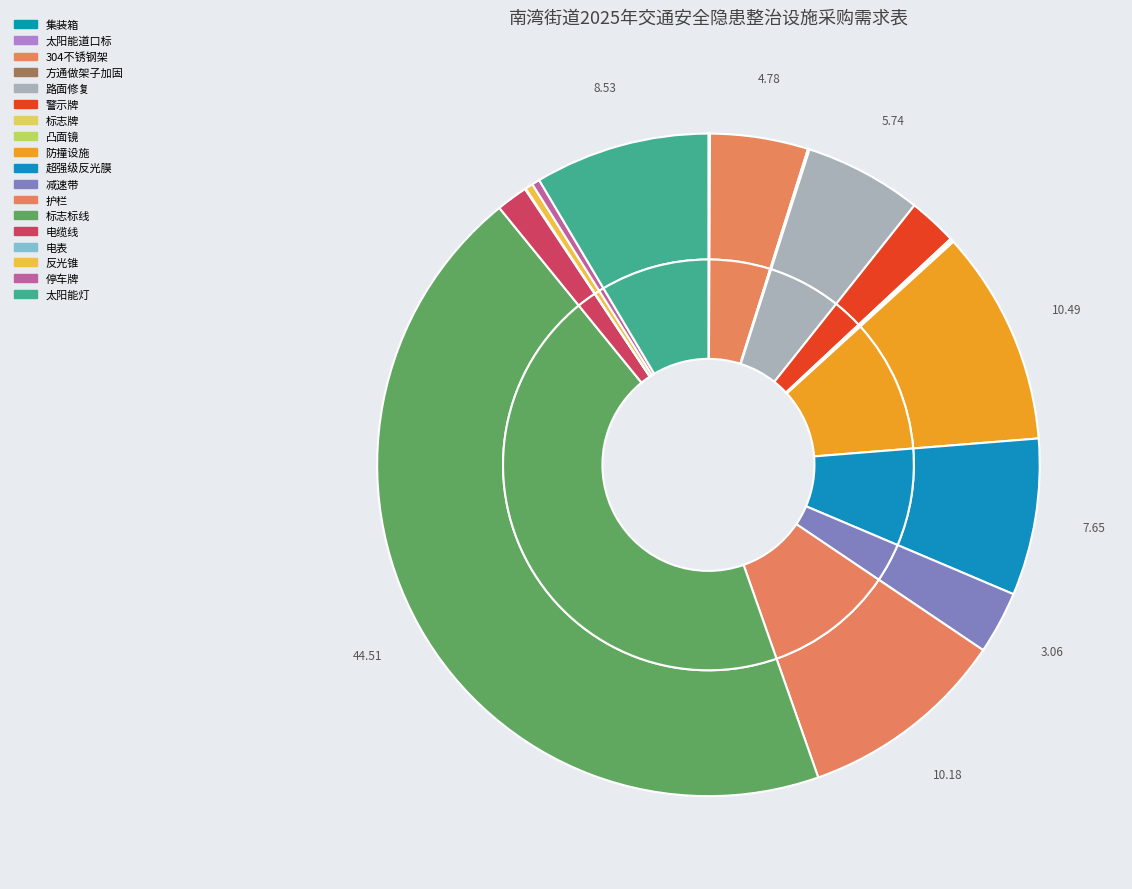

Which has a higher value, 防撞设施 or 304不锈钢架?

防撞设施